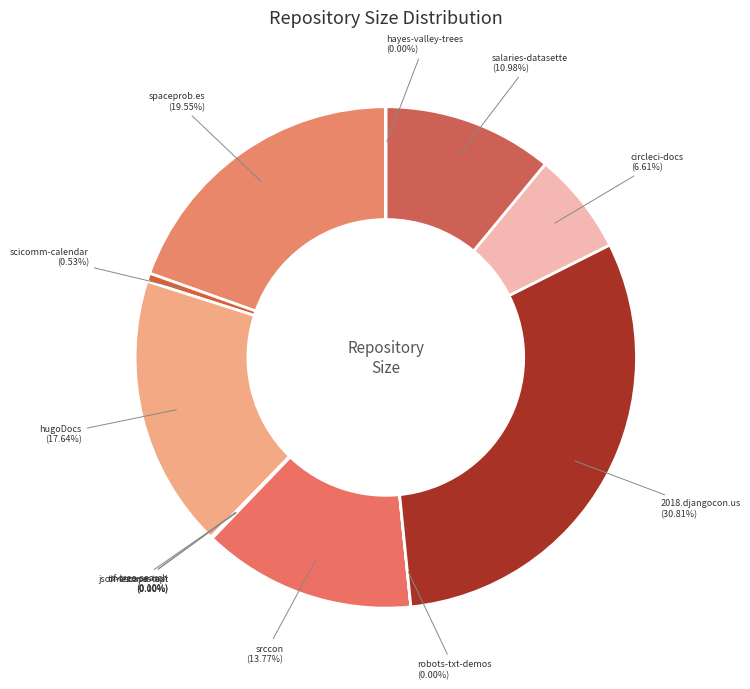

Which category has the biggest portion of the pie?

2018.djangocon.us